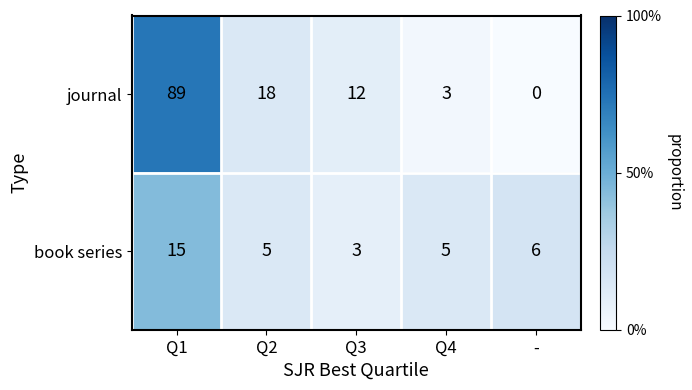

How many series are shown in this chart?

2